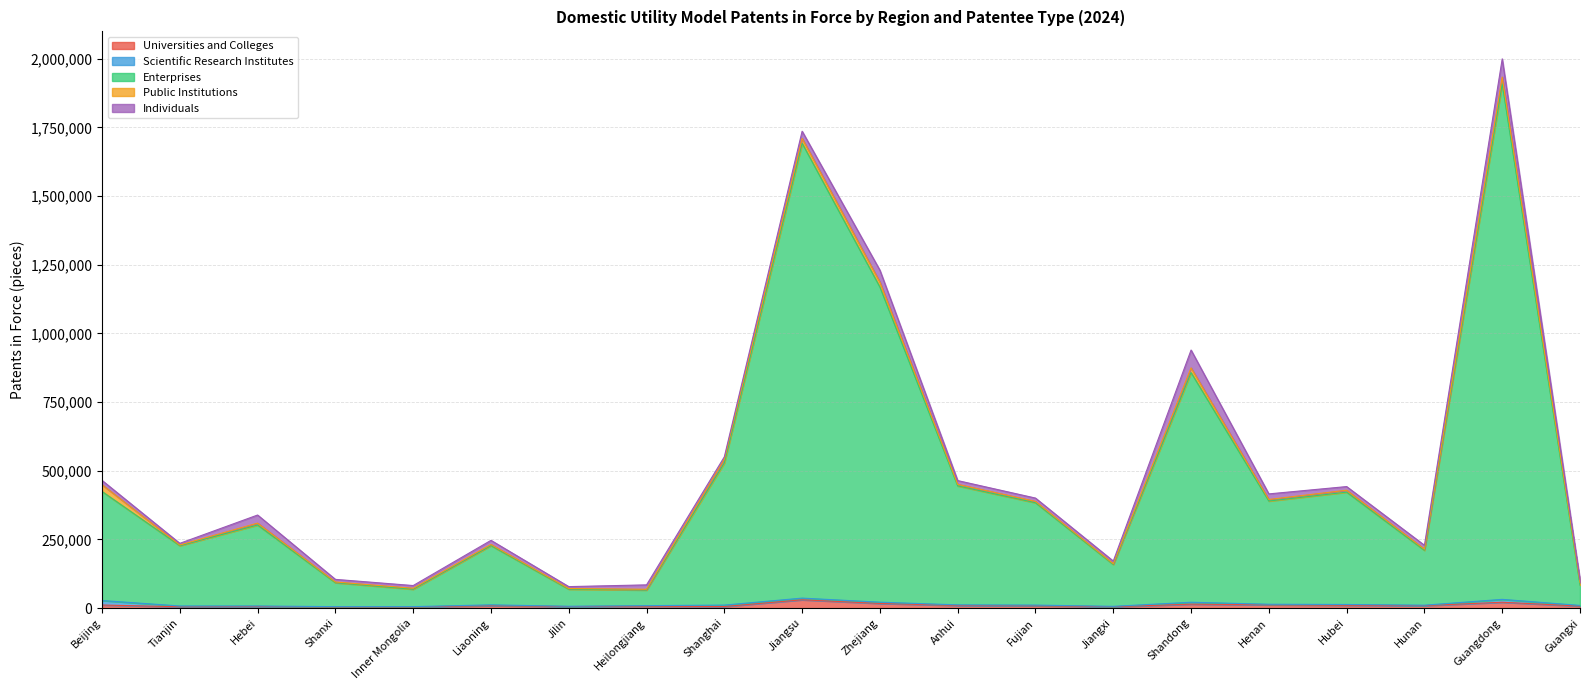

In Universities and Colleges, how many points are higher than both neighbors (excluding endpoints)?

6